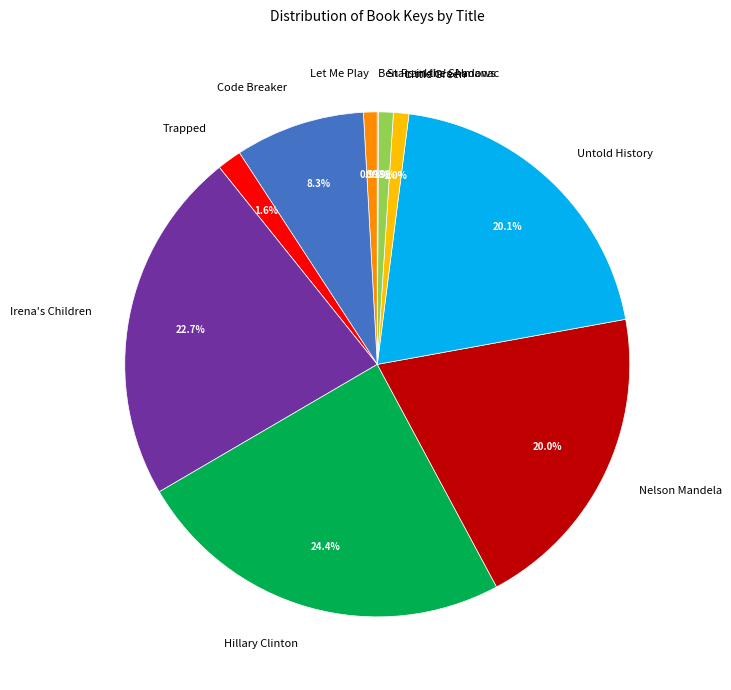

To the nearest percent, what is the average slice percentage?

10%